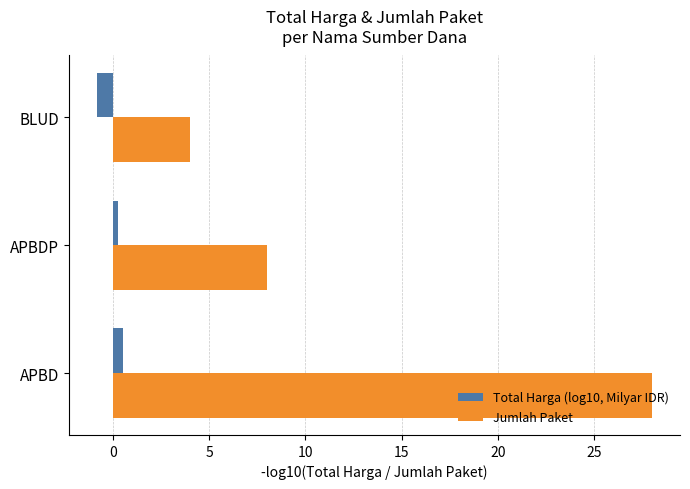

At which category is the sum across all series the highest?

APBD